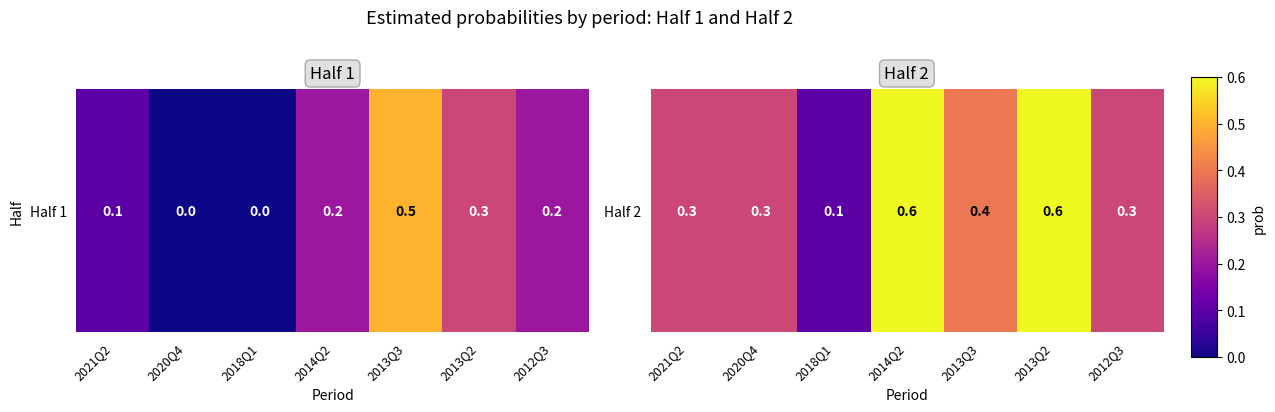

Rank the categories by value from highest to lowest.

2014Q2, 2013Q2, 2013Q3, 2021Q2, 2020Q4, 2012Q3, 2018Q1